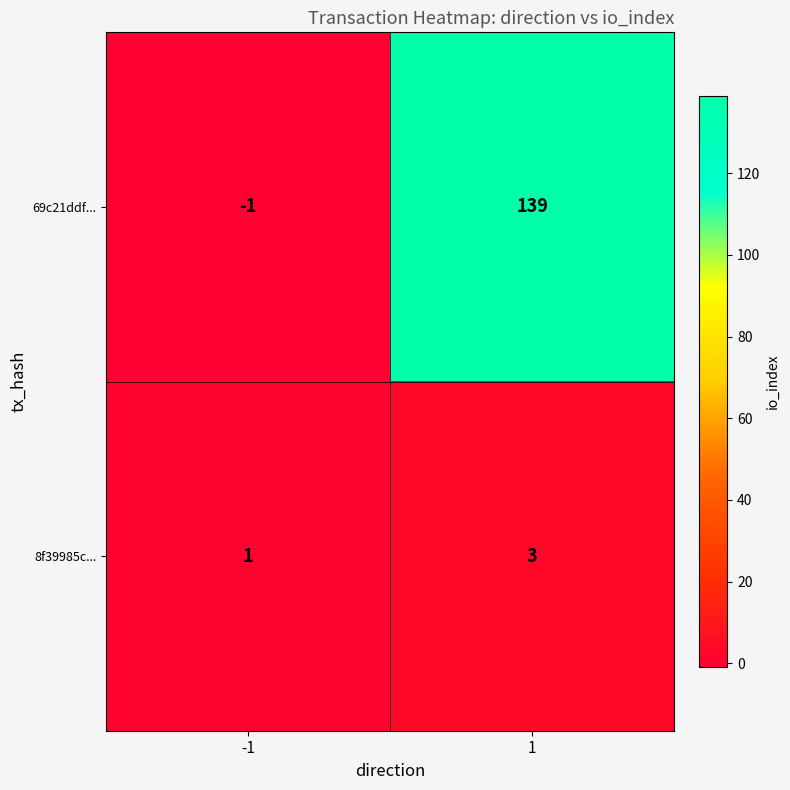

Which label corresponds to the smallest value in the chart?

-1